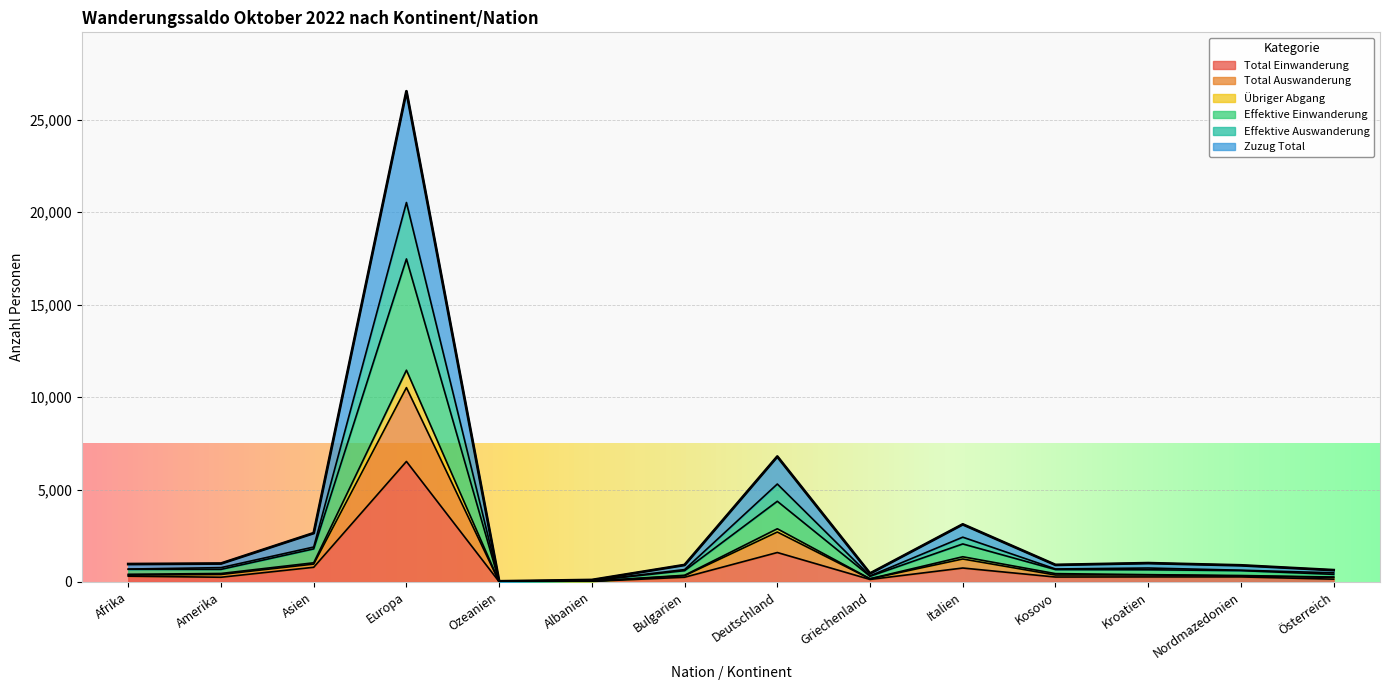

True or false: Total Auswanderung and Übriger Abgang cross at least once.

False